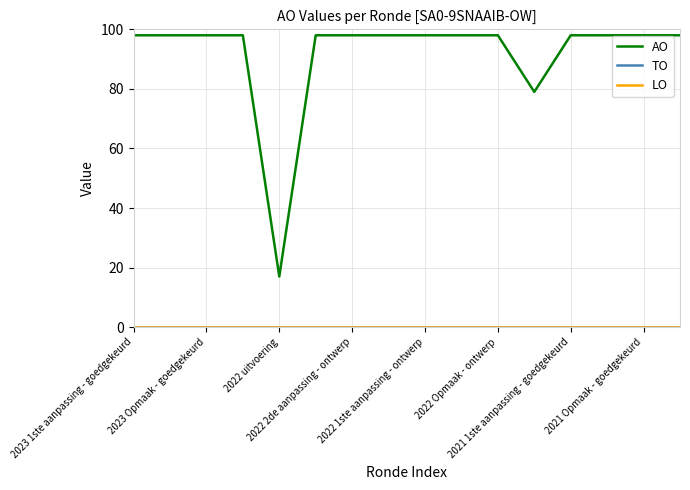

At which category is the sum across all series the highest?

2023 1ste aanpassing - goedgekeurd